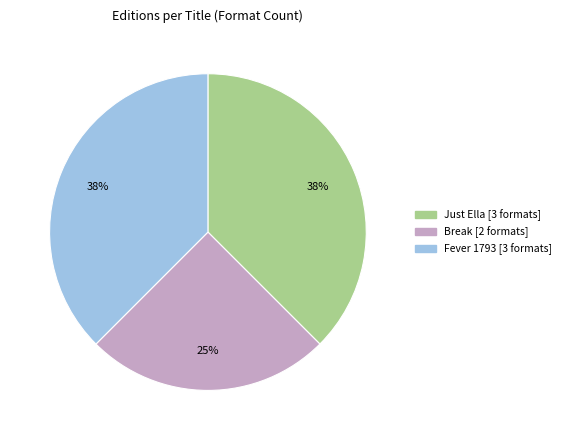

Is there a majority slice in this chart?

No